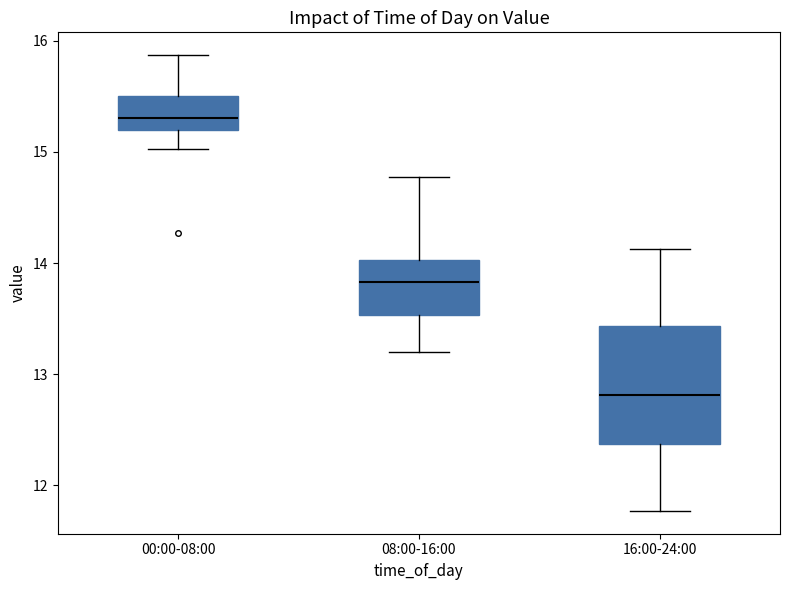

Reading left to right, transcribe this box plot: for each box, give where its median line is, the range the box spans, and where its two whiskers end, as read against the y-axis. The values are not printed on the chart, so give them approximately, as read against the axis.

00:00-08:00: median 15.3, box 15.2 to 15.5, whiskers 15.0 to 15.9
08:00-16:00: median 13.8, box 13.5 to 14.0, whiskers 13.2 to 14.8
16:00-24:00: median 12.8, box 12.4 to 13.4, whiskers 11.8 to 14.1